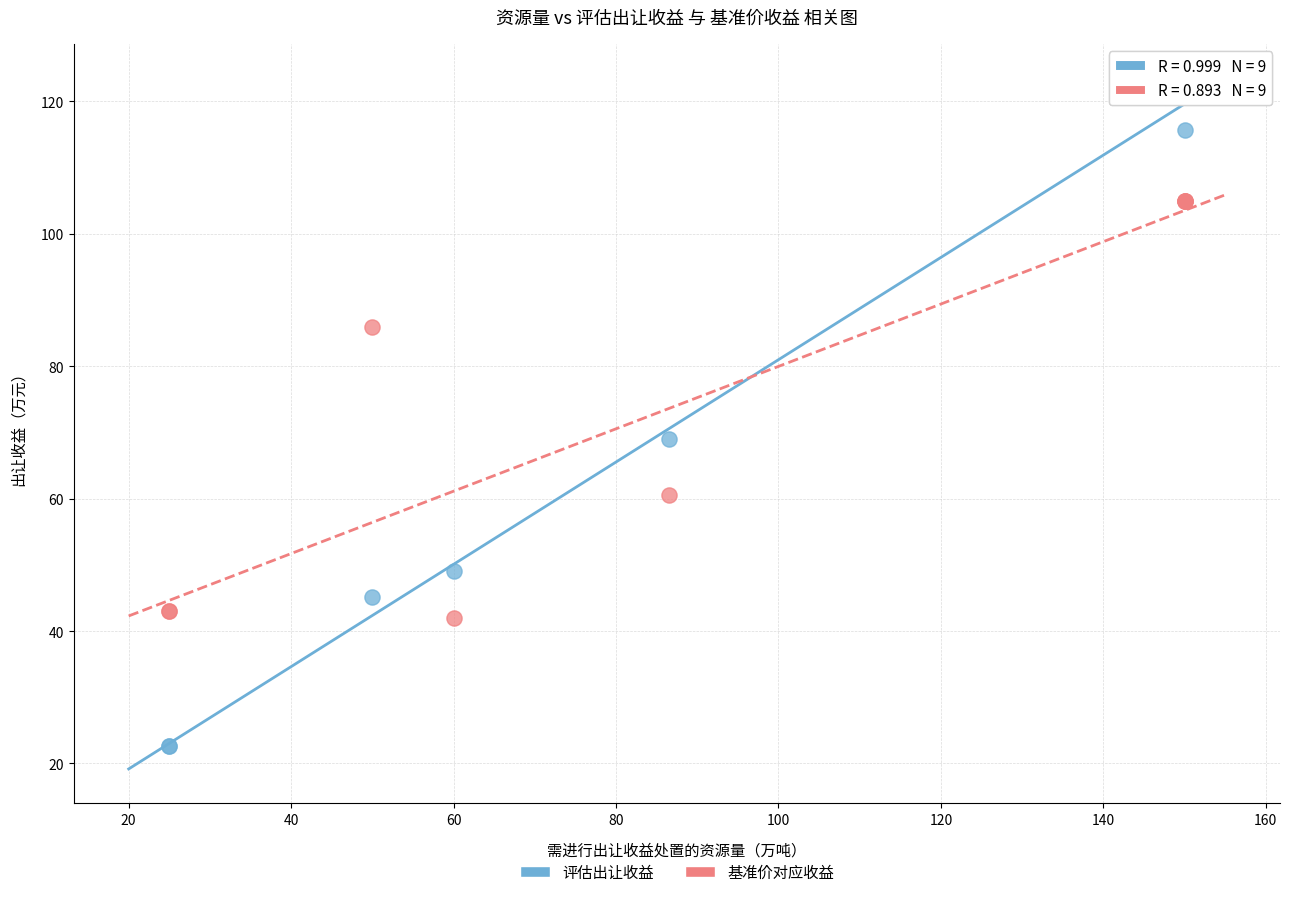

Across all series, what Y value is closest to 72?

69.0